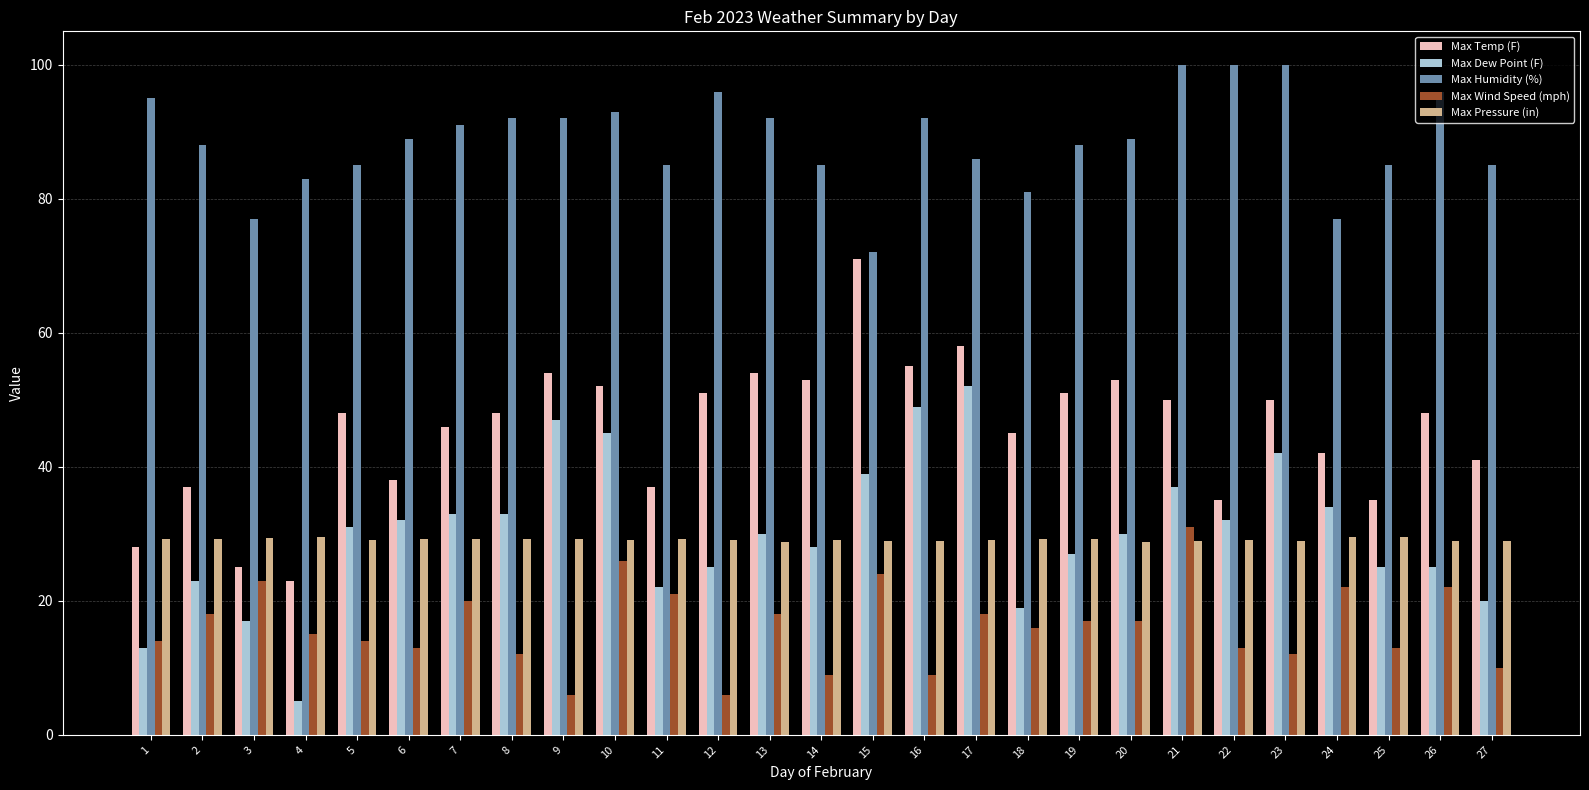

Are the bars horizontal?

No